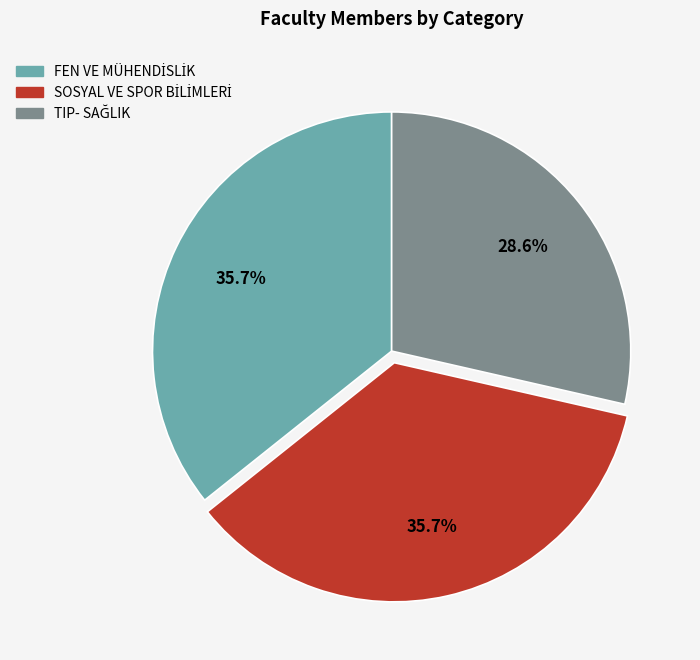

How many slices are in this pie chart?

3